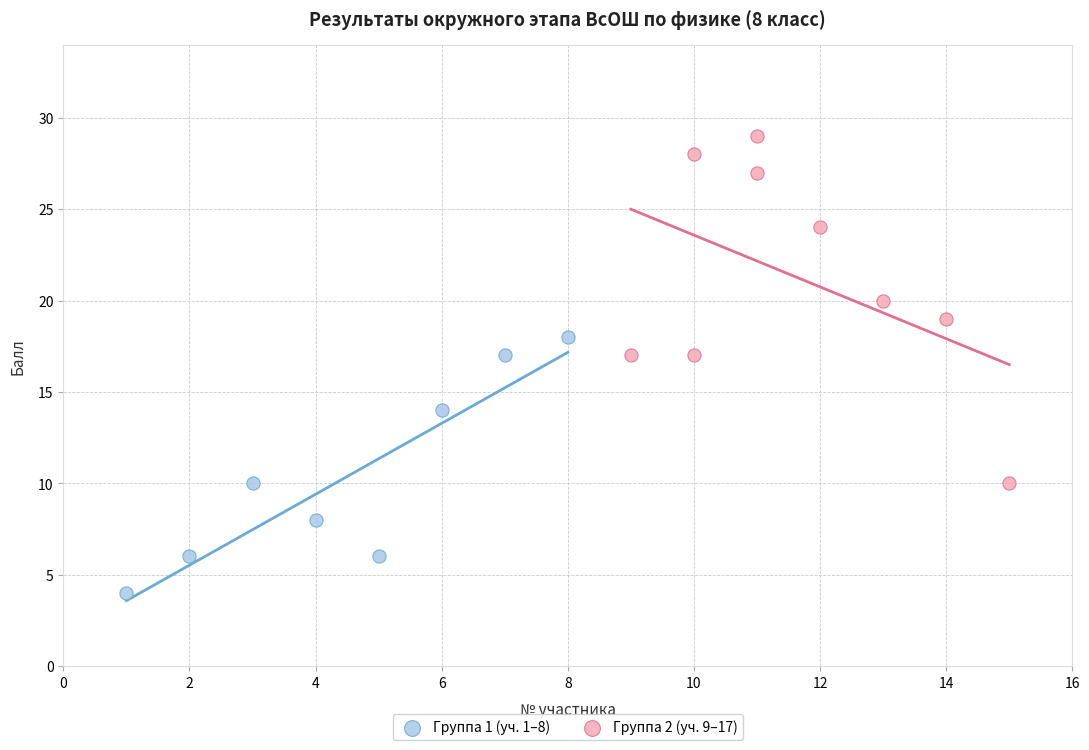

Which series contains the lowest Y value?

Группа 1 (уч. 1–8)